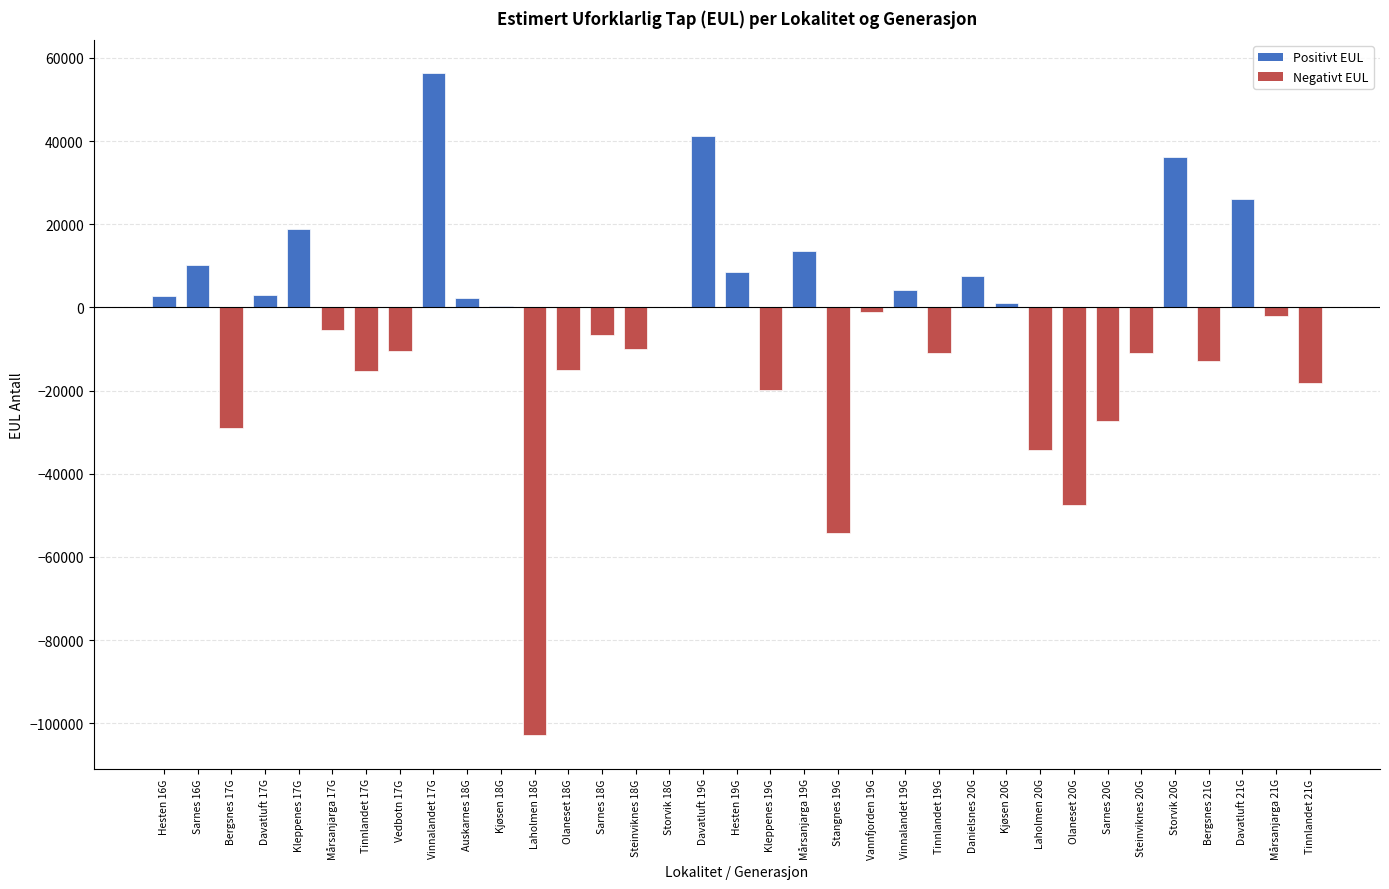

What is the maximum value shown in the chart?

56296